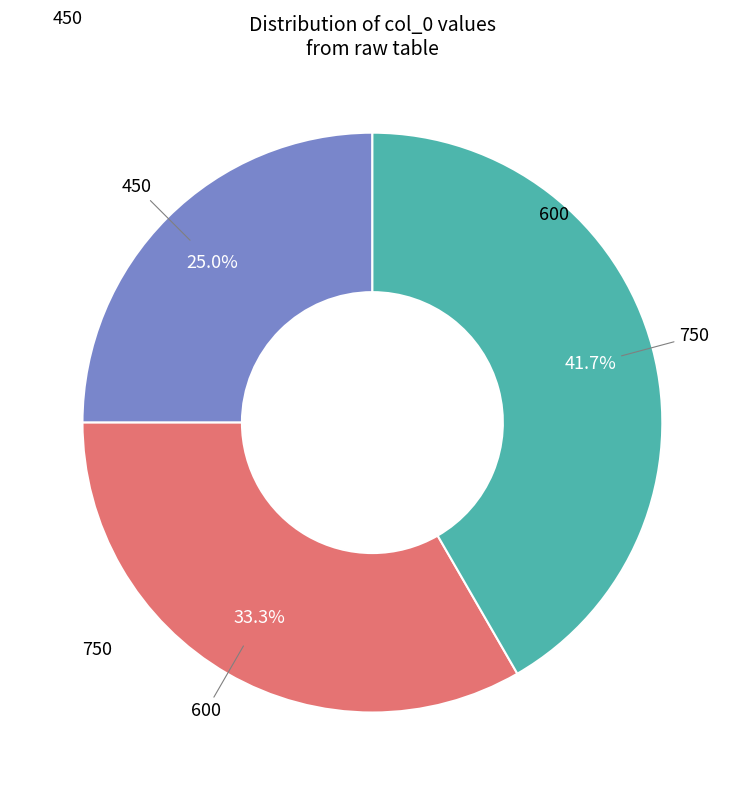

Does any single category account for the majority?

No